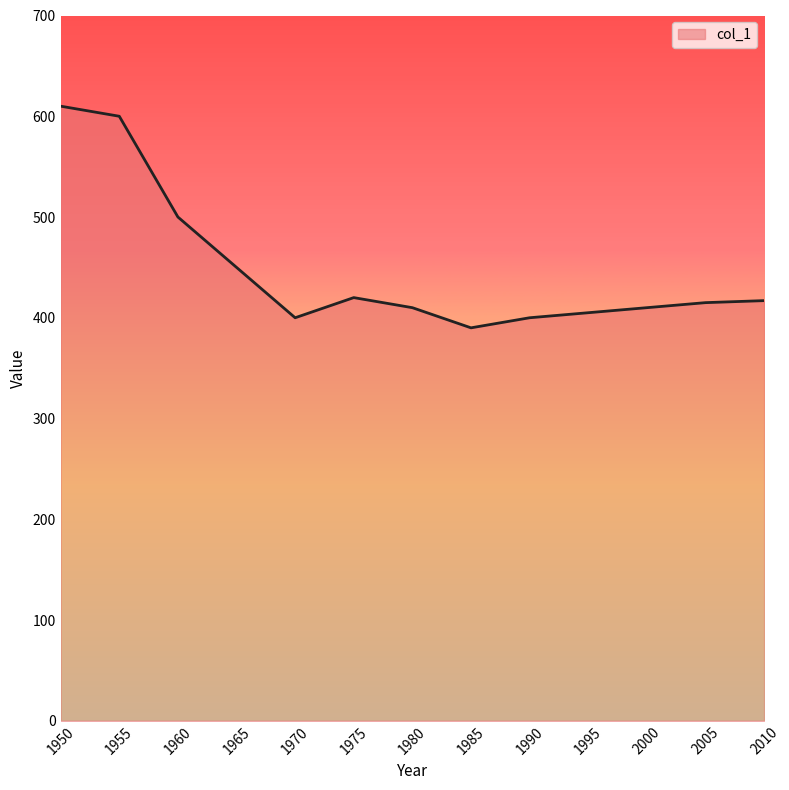

Which has a higher value, 1965 or 1990?

1965